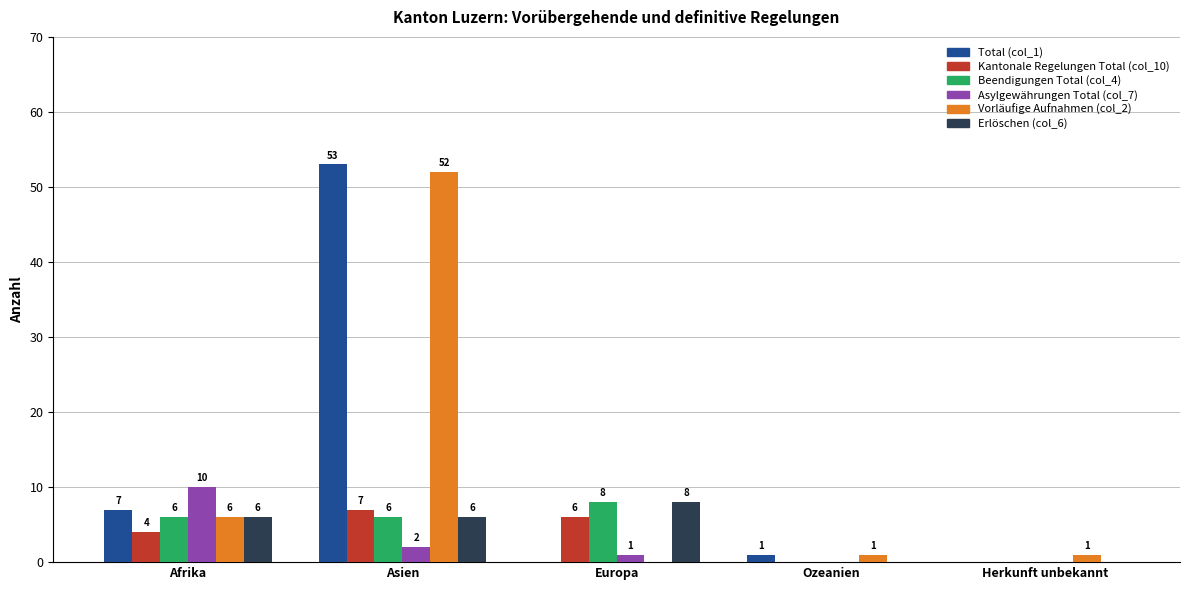

At which label is Asylgewährungen Total (col_7) closest to 5?

Asien